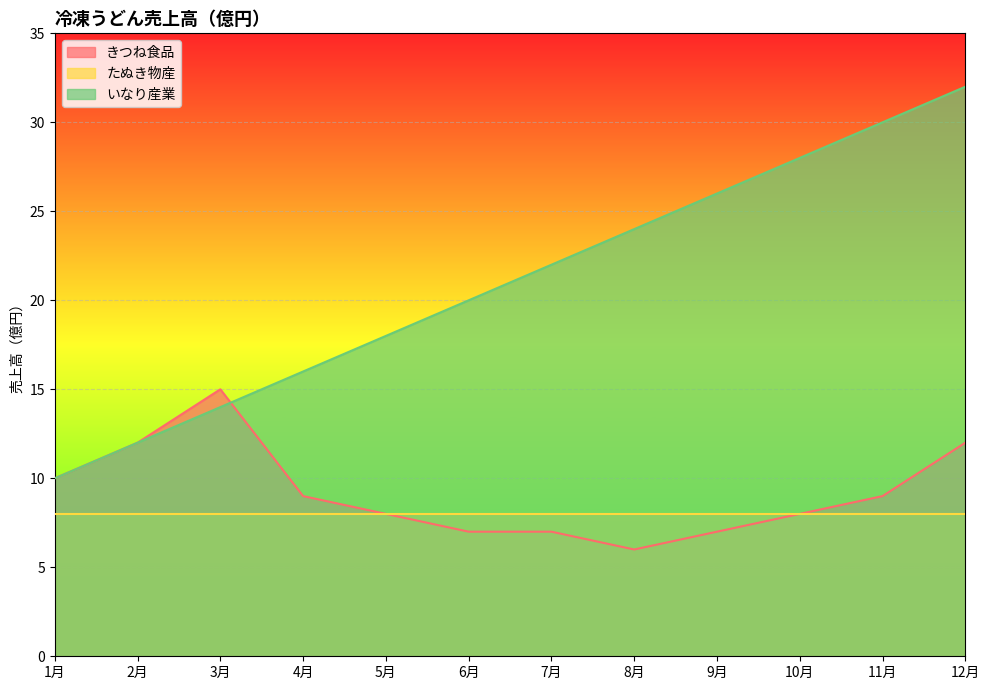

Does the chart display data point markers on the line(s)?

No